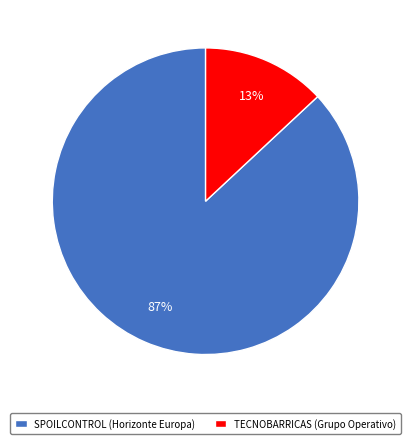

What percentage is the TECNOBARRICAS (Grupo Operativo) slice, to the nearest percent?

13%